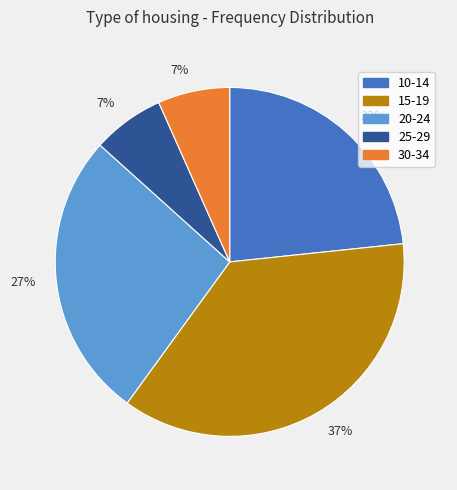

Is there a majority slice in this chart?

No